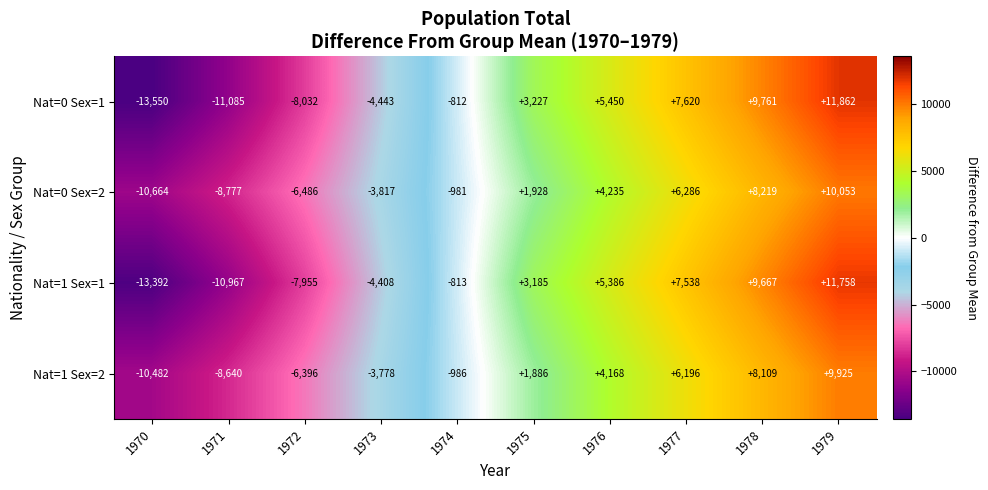

At how many categories does at least one series exceed 10572?

1